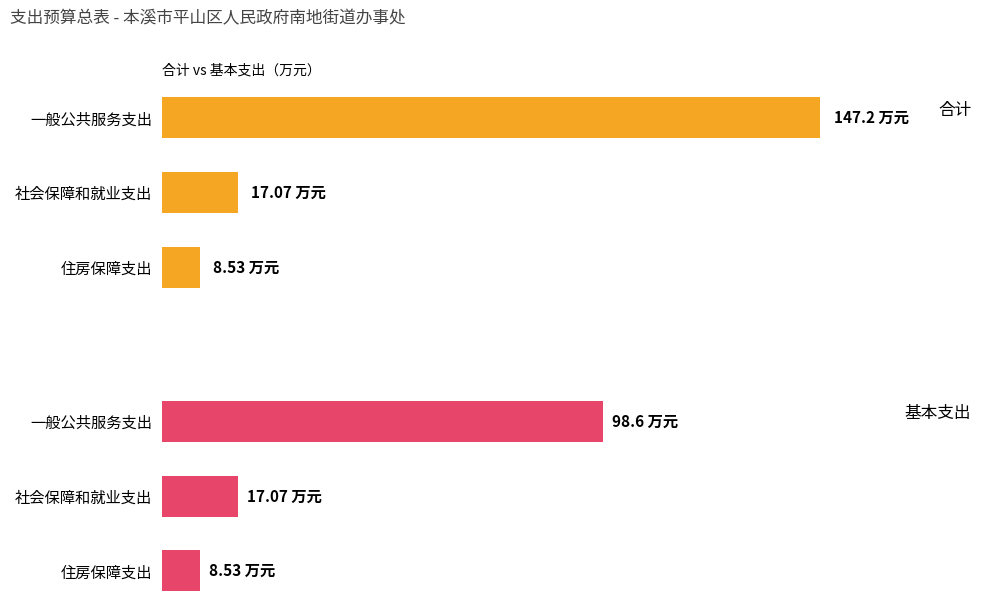

Where is 合计 nearest to the value 77?

社会保障和就业支出